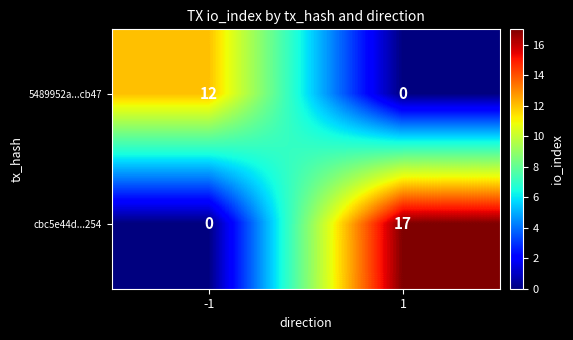

Reading left to right, transcribe all the data shown in this chart.

5489952a...cb47: 12	0
cbc5e44d...254: 0	17